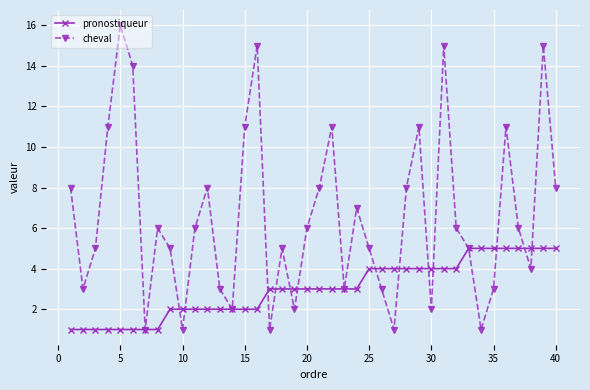

What is the lowest value of the cheval series?

1